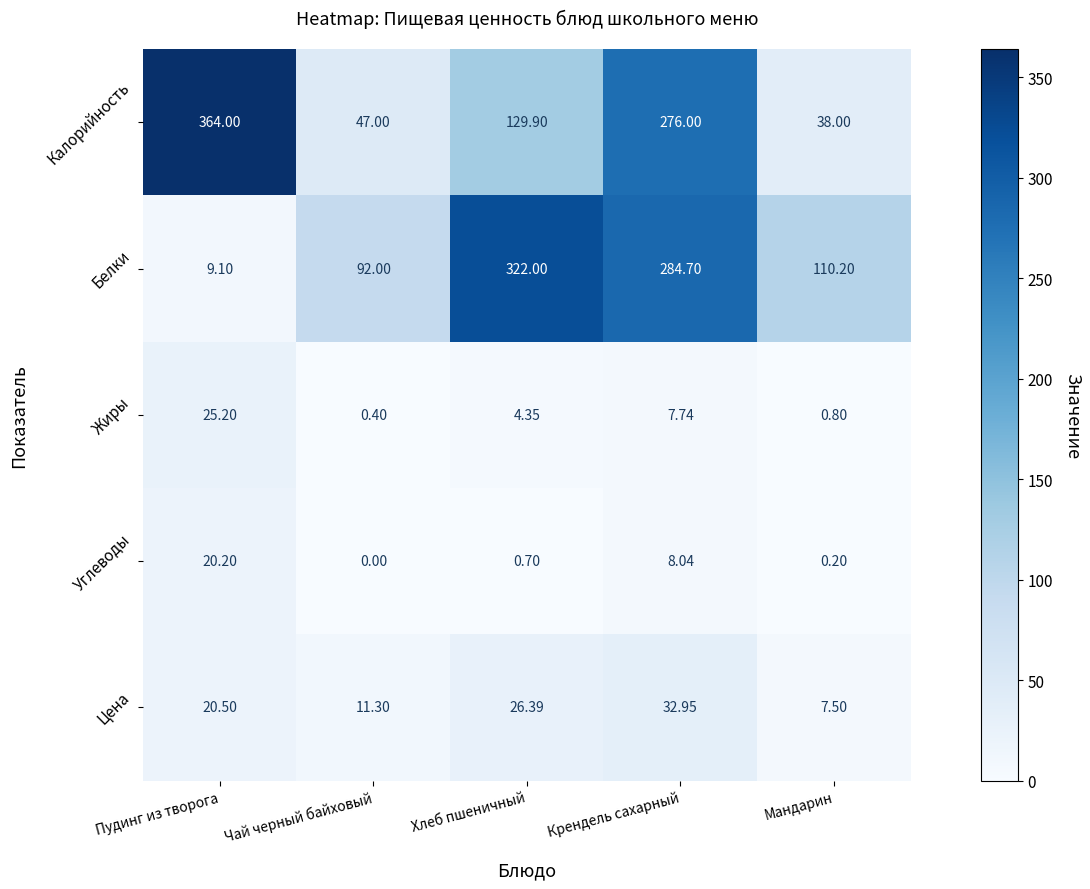

Rank the series at Мандарин from lowest to highest value.

Углеводы, Жиры, Цена, Калорийность, Белки